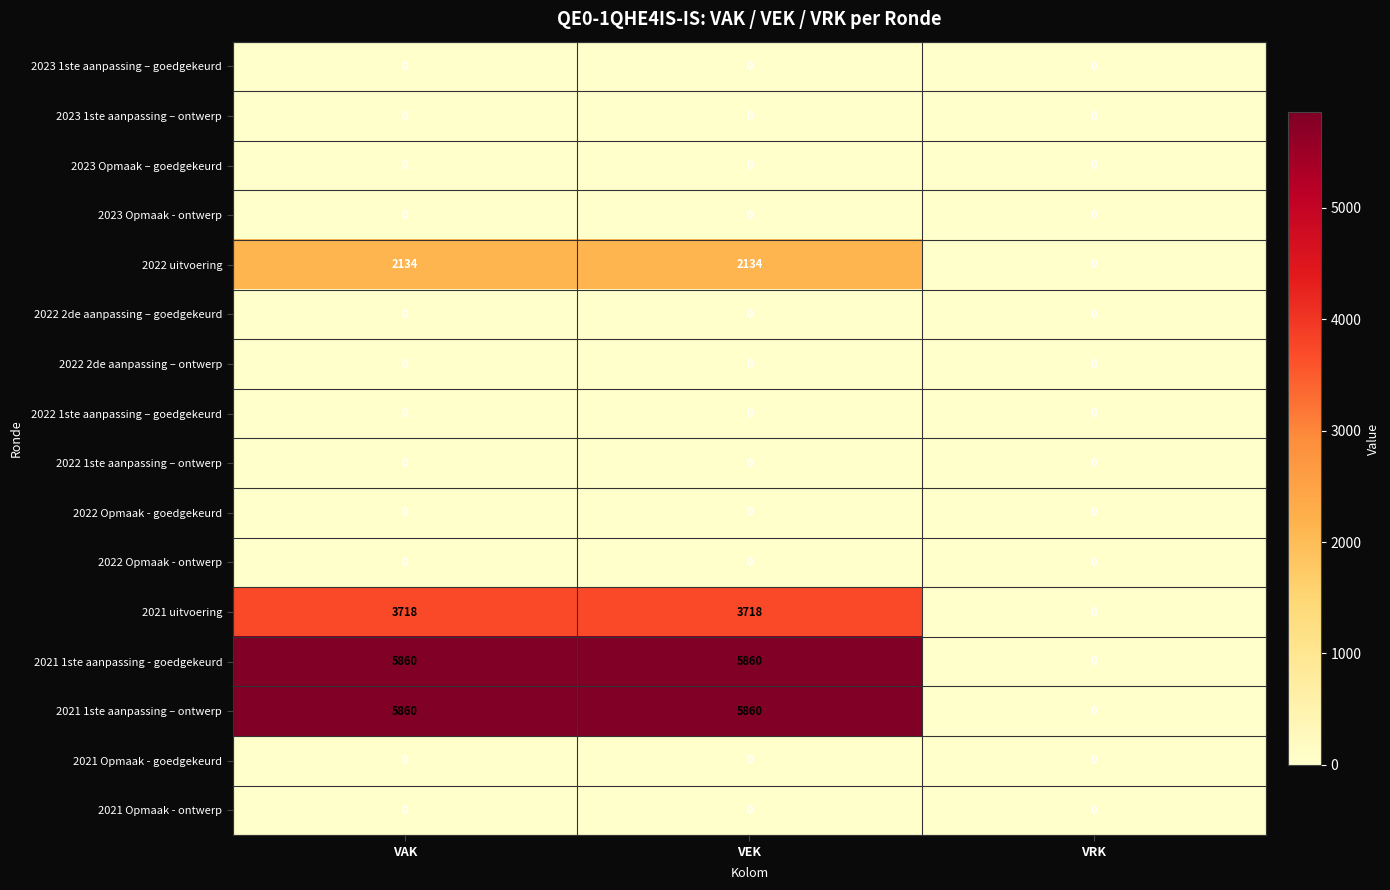

How many data points does each series have?

3